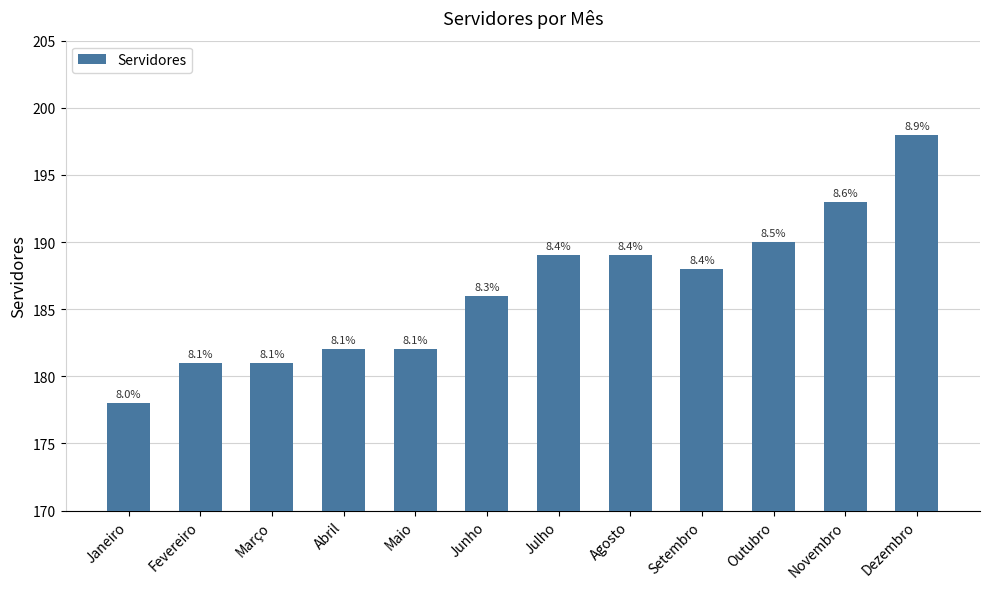

What is the ratio of the value at Dezembro to the value at Novembro?

1.0